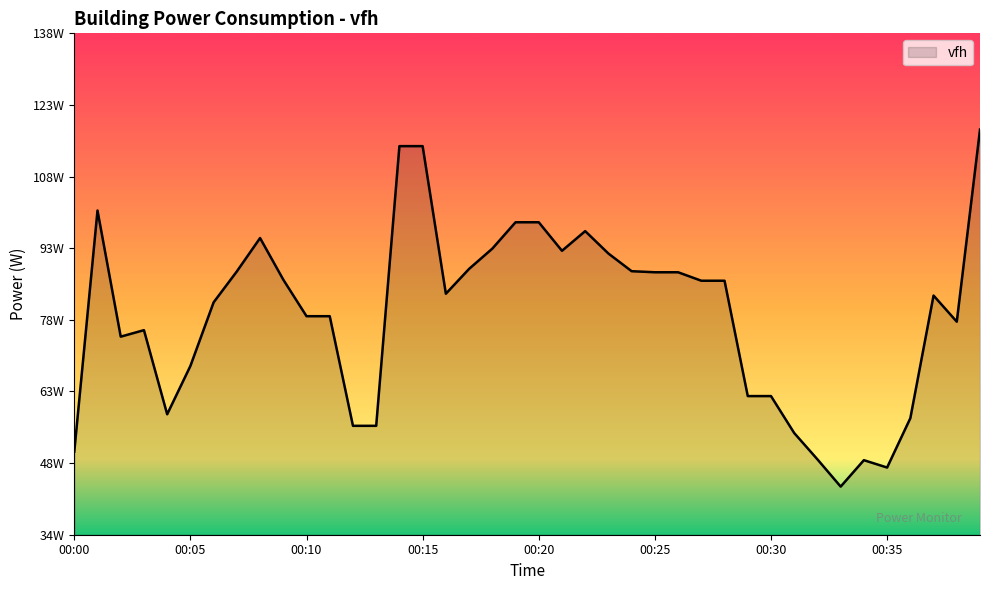

Does the chart have visible grid lines?

No